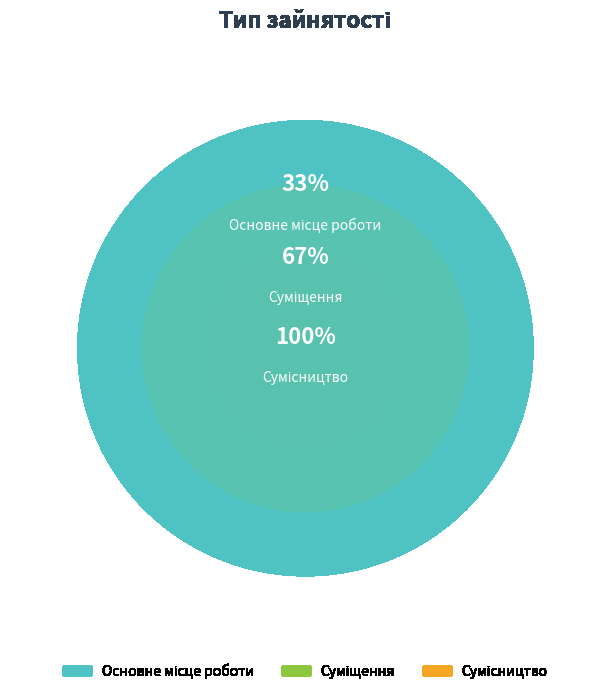

How much of the chart is everything except Суміщення?

66.7%